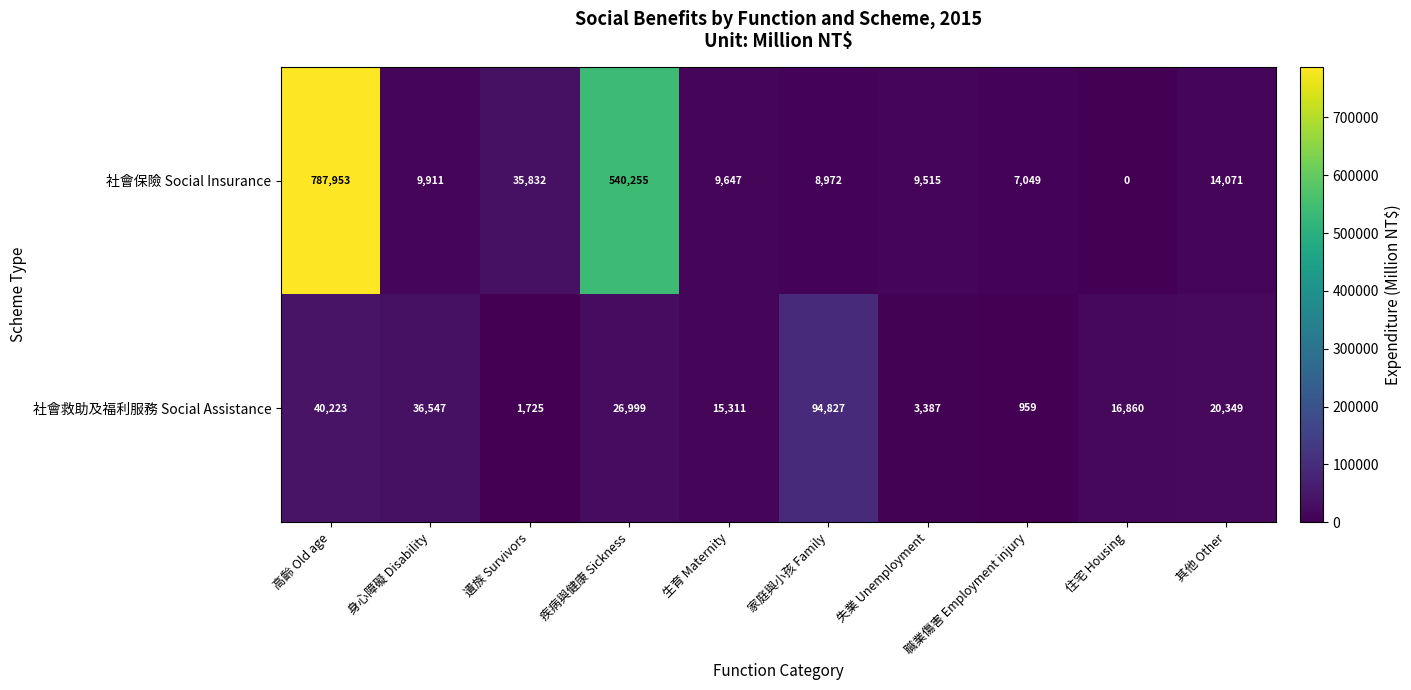

Which series has the widest spread of values?

社會保險 Social Insurance